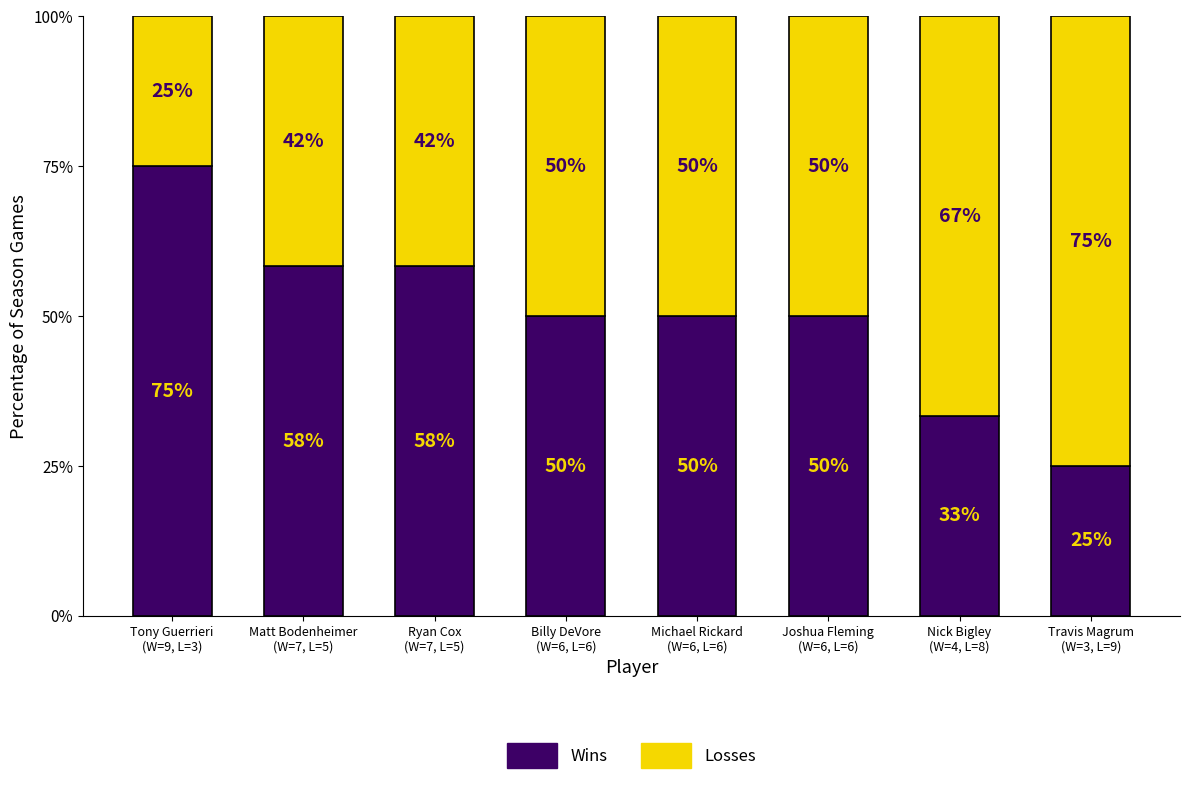

Count the number of data series in this chart.

2